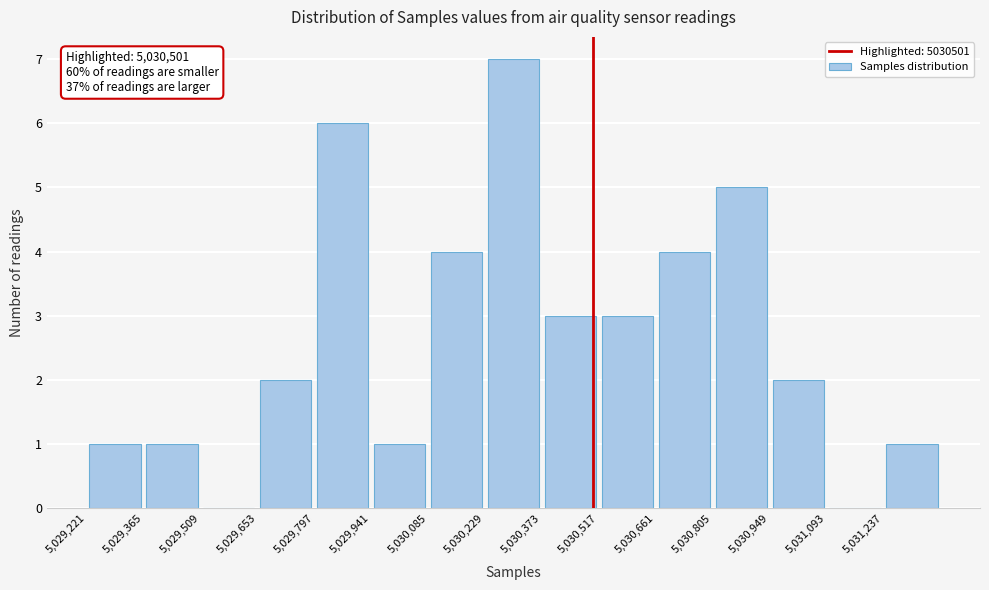

Over which range of the x-axis is the bar tallest?

5030220 to 5030380